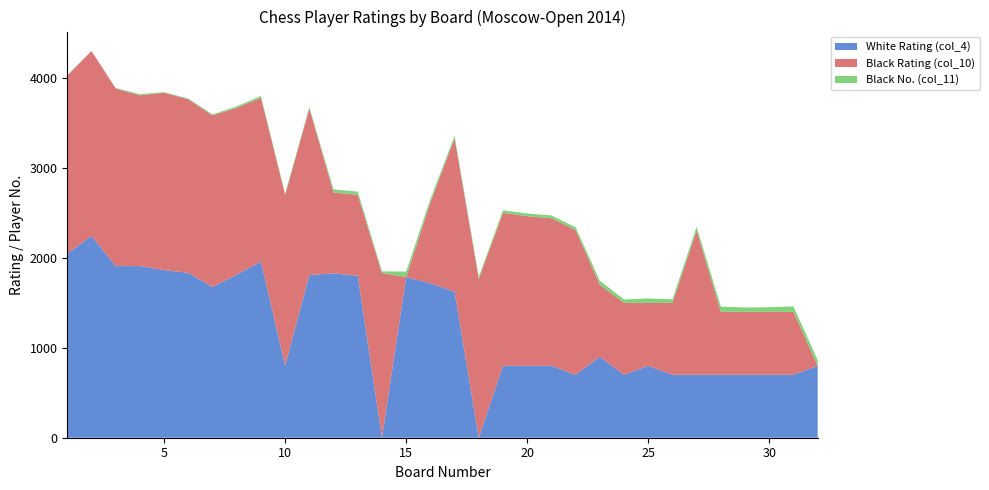

Reading right to left, extract all data points from this chart.

White Rating (col_4): 32=800	31=700	30=700	29=700	28=700	27=700	26=700	25=800	24=700	23=900	22=700	21=800	20=800	19=800	18=0	17=1623	16=1717	15=1786	14=0	13=1801	12=1827	11=1810	10=800	9=1959	8=1814	7=1676	6=1834	5=1864	4=1909	3=1907	2=2244	1=2046
Black Rating (col_10): 32=0	31=700	30=700	29=700	28=700	27=1604	26=800	25=700	24=800	23=800	22=1608	21=1640	20=1663	19=1701	18=1765	17=1707	16=900	15=0	14=1832	13=900	12=900	11=1851	10=1900	9=1821	8=1855	7=1909	6=1929	5=1972	4=1898	3=1976	2=2055	1=1981
Black No. (col_11): 32=63	31=60	30=51	29=48	28=57	27=41	26=39	25=49	24=37	23=45	22=32	21=31	20=30	19=28	18=25	17=27	16=35	15=61	14=18	13=36	12=33	11=16	10=12	9=20	8=15	7=10	6=8	5=6	4=13	3=5	2=2	1=4